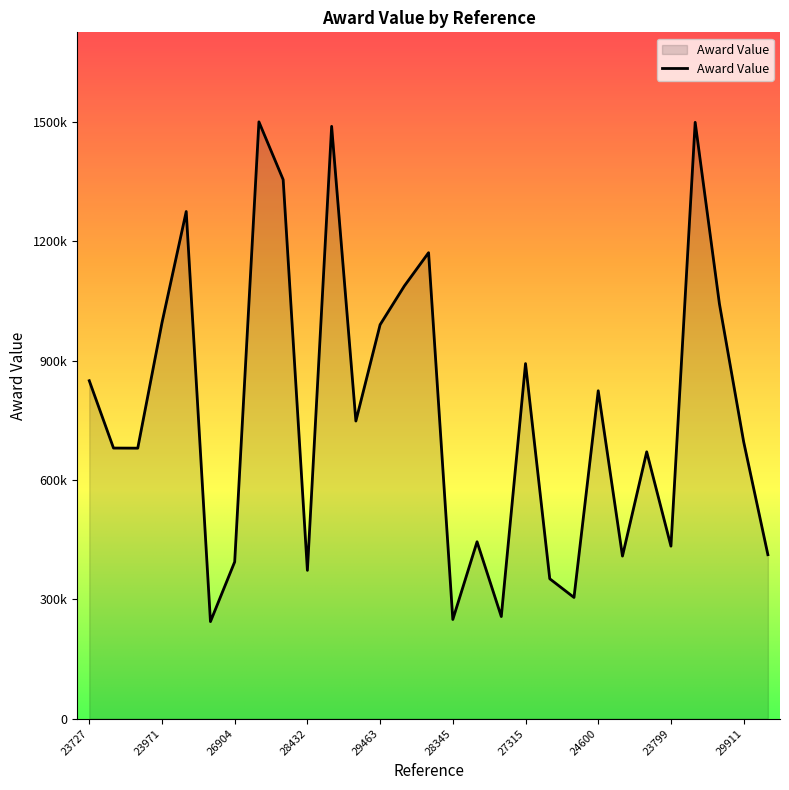

Is this an area chart (filled region under the line)?

Yes